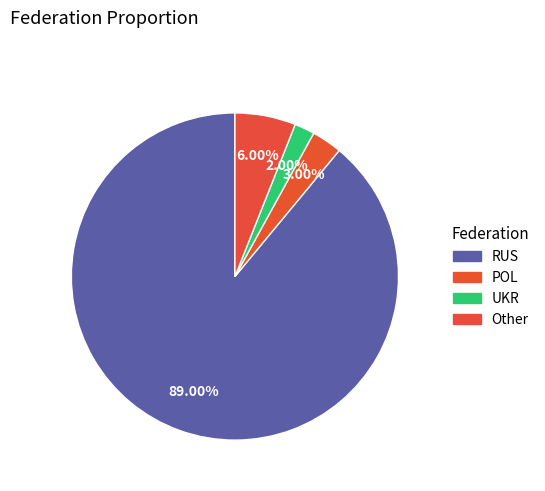

Does POL represent more than half of the total?

No